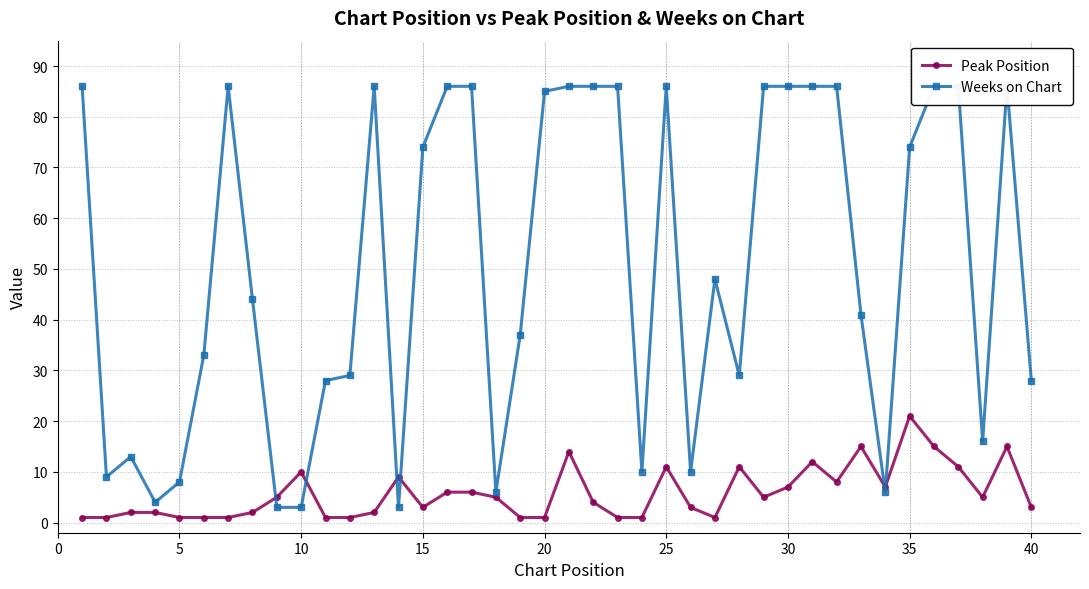

Reading left to right, list all the values displayed in this chart.

Peak Position: 1	1	2	2	1	1	1	2	5	10	1	1	2	9	3	6	6	5	1	1	14	4	1	1	11	3	1	11	5	7	12	8	15	7	21	15	11	5	15	3
Weeks on Chart: 86	9	13	4	8	33	86	44	3	3	28	29	86	3	74	86	86	6	37	85	86	86	86	10	86	10	48	29	86	86	86	86	41	6	74	86	86	16	86	28